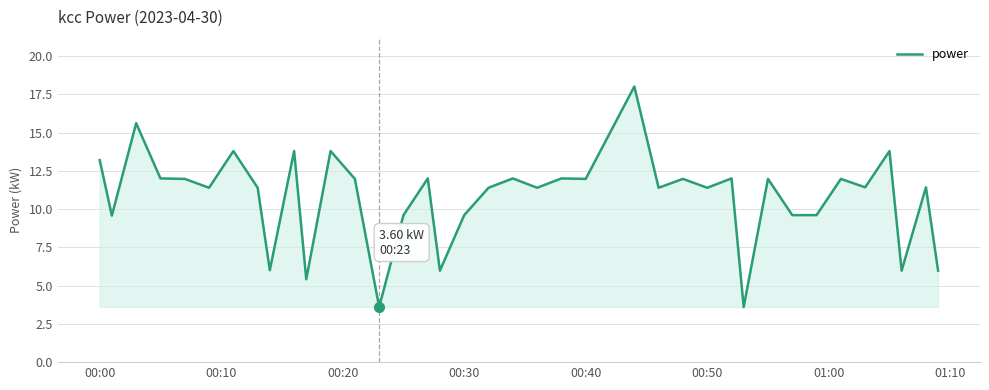

How many lines are shown in the chart?

1